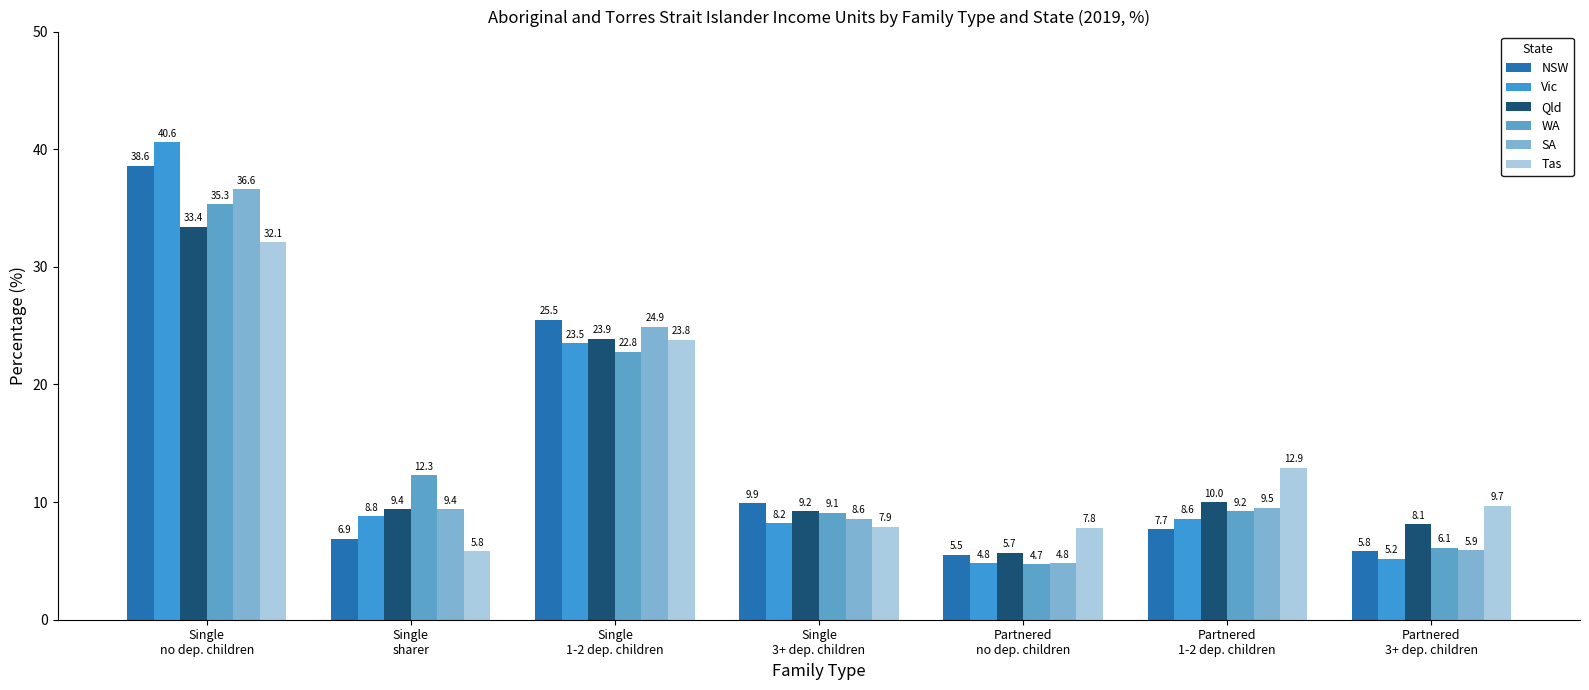

Between Single
3+ dep. children and Single
1-2 dep. children, which is larger?

Single
1-2 dep. children